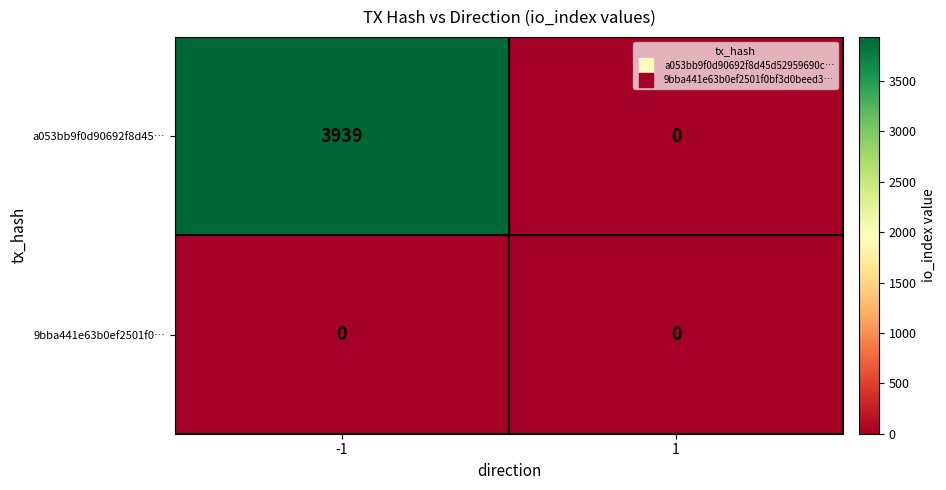

What is the approximate value of a053bb9f0d90692f8d45… at -1?

3939